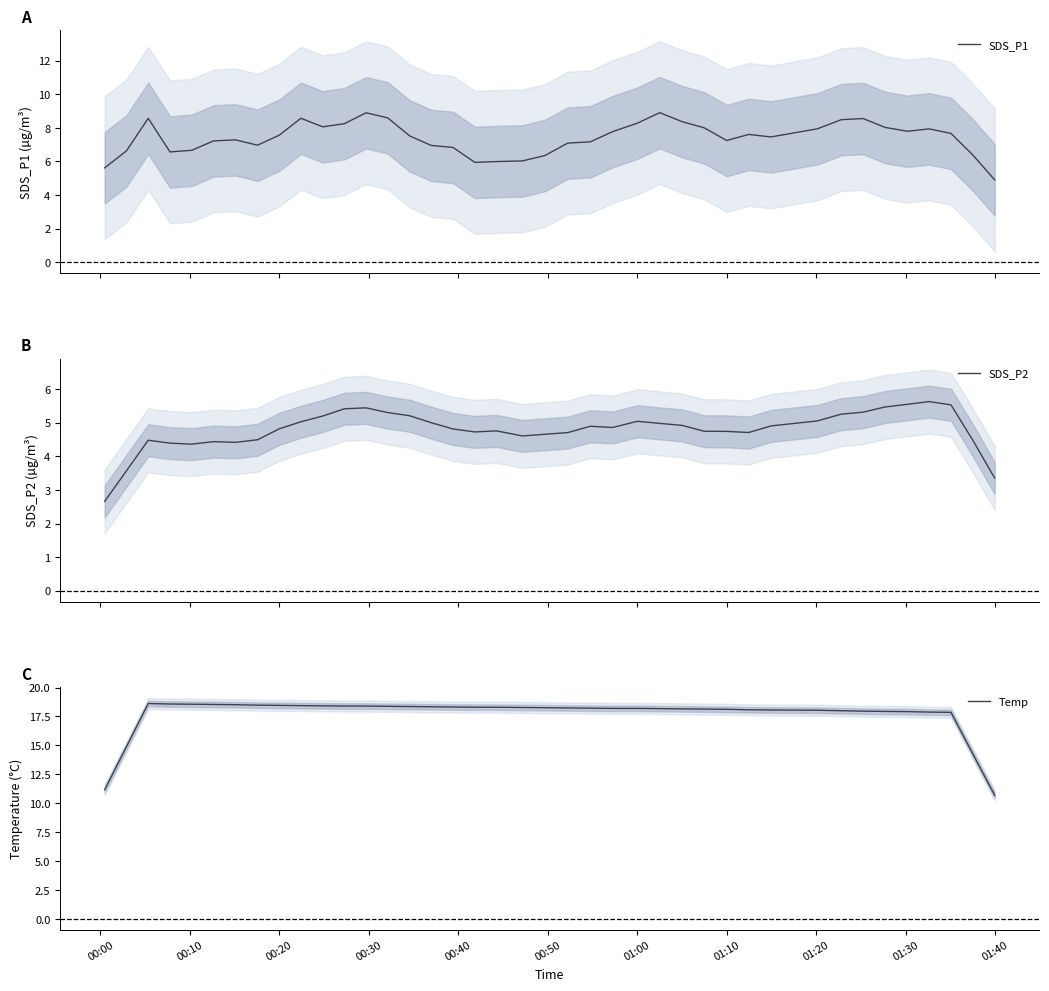

What is the minimum value for SDS_P1?

4.9